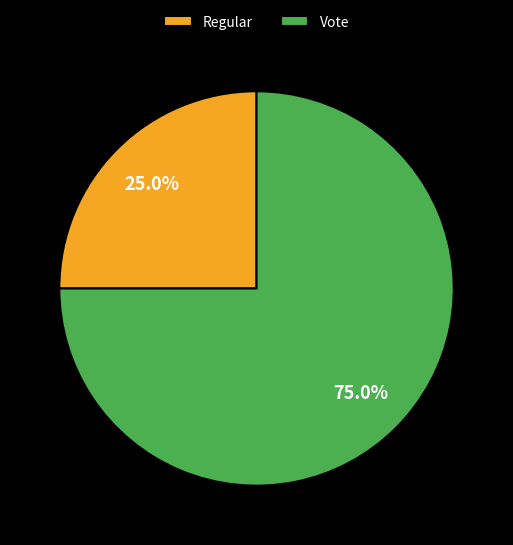

How many segments does this pie chart have?

2